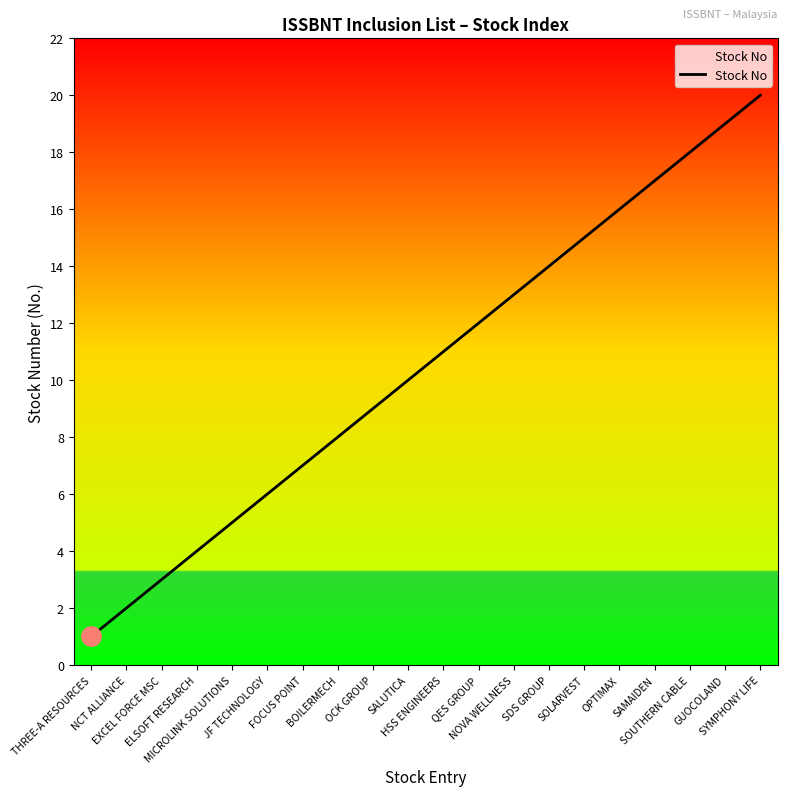

What is the maximum value shown in the chart?

20